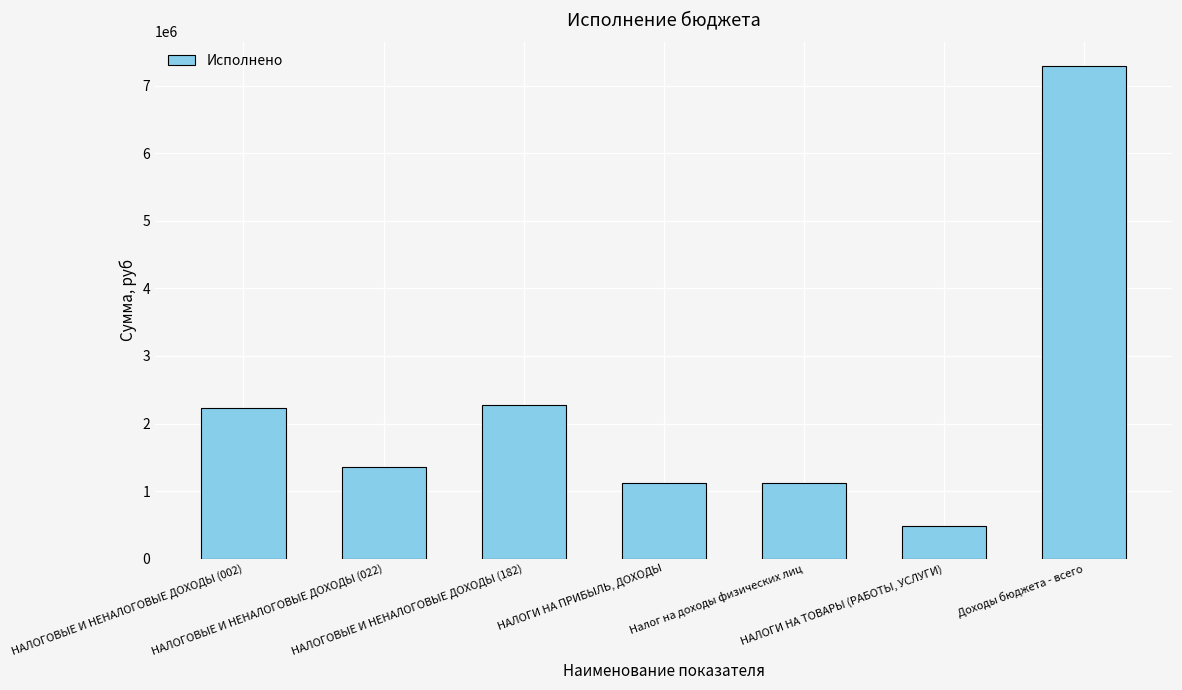

Are the bars horizontal?

No